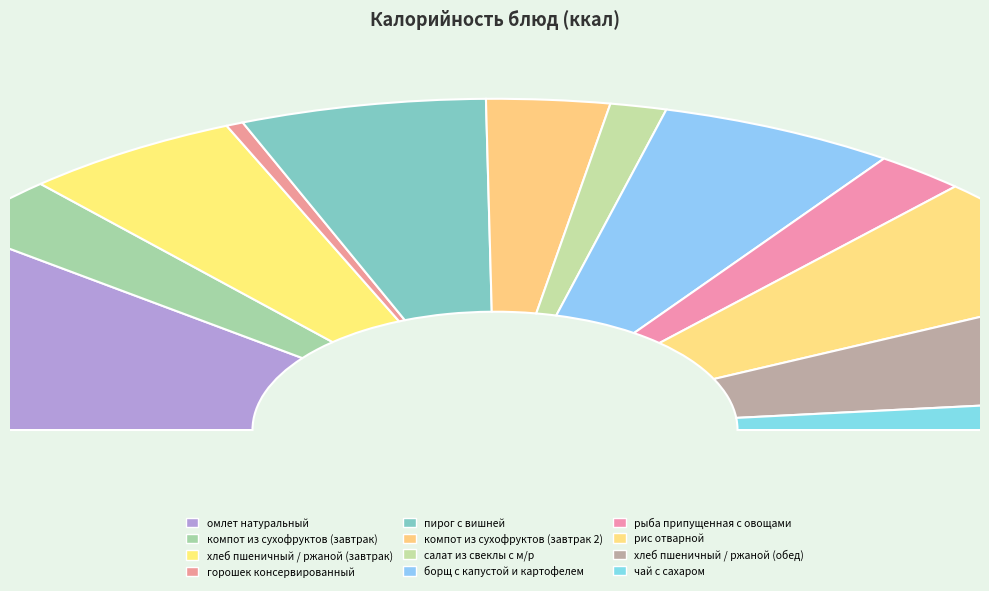

How much of the chart is everything except омлет натуральный?

79.2%